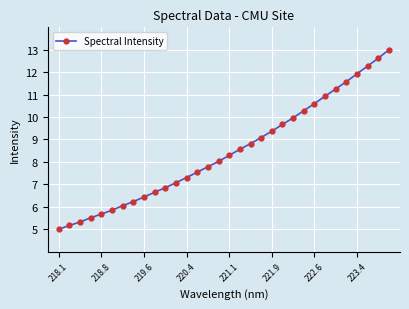

What is the sum of all values?

270.7